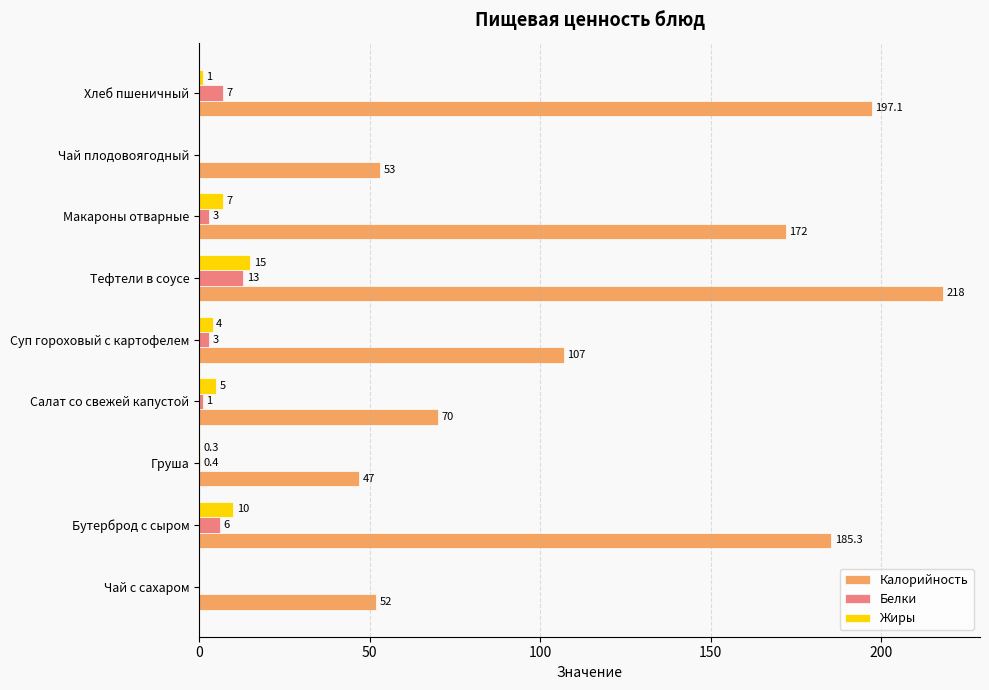

Where is Жиры nearest to the value 7?

Макароны отварные